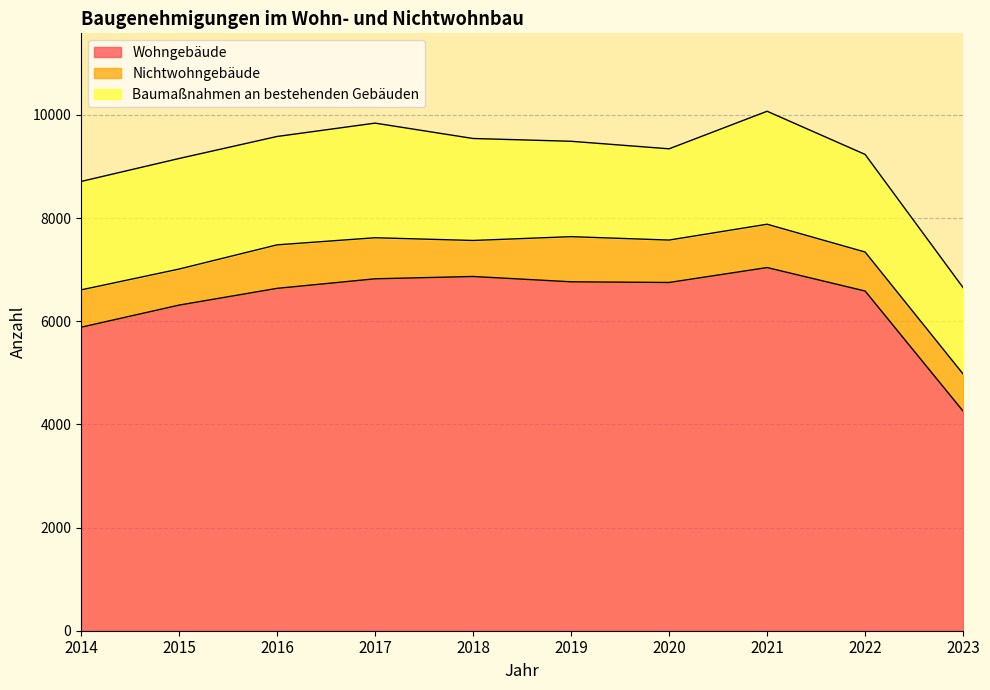

What is the maximum value for Wohngebäude?

7040